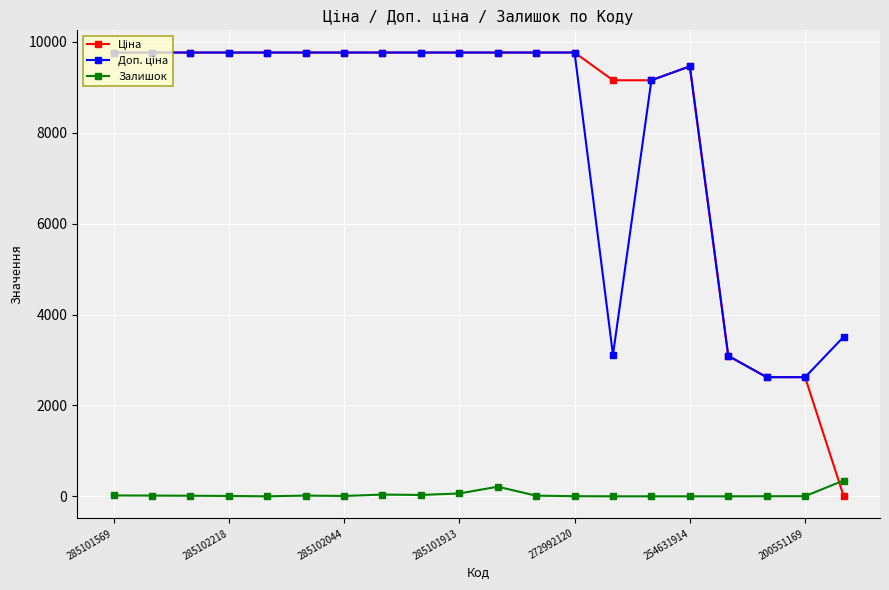

How many series are shown in this chart?

3